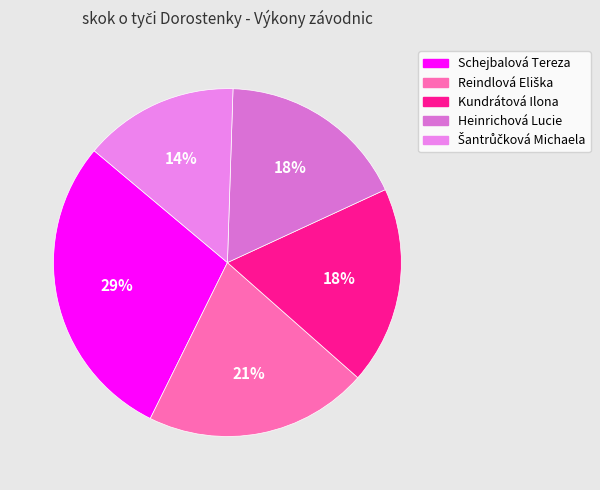

To the nearest percent, what portion does Kundrátová Ilona represent?

18%